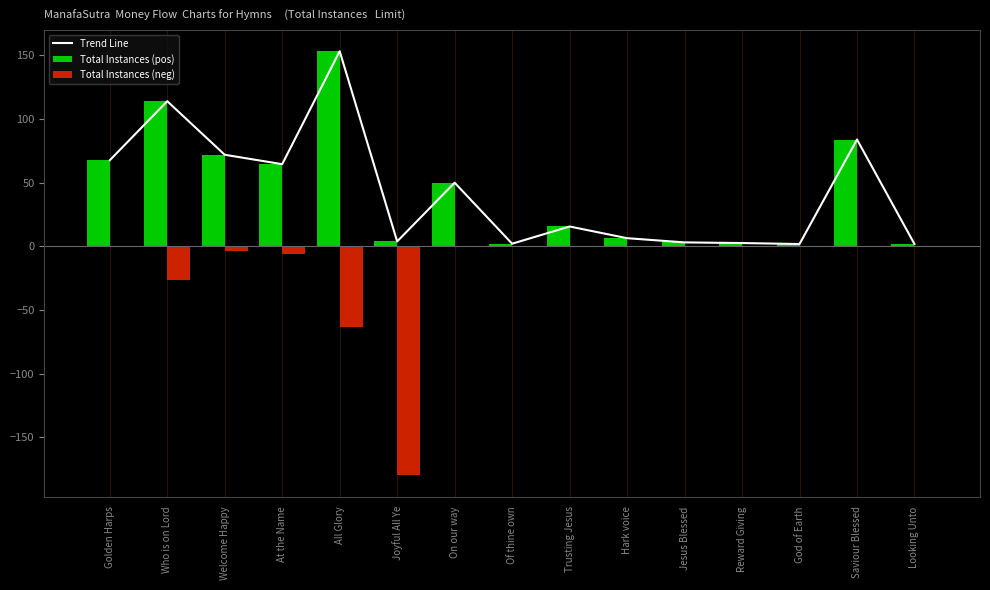

At how many categories does at least one series exceed -175?

15